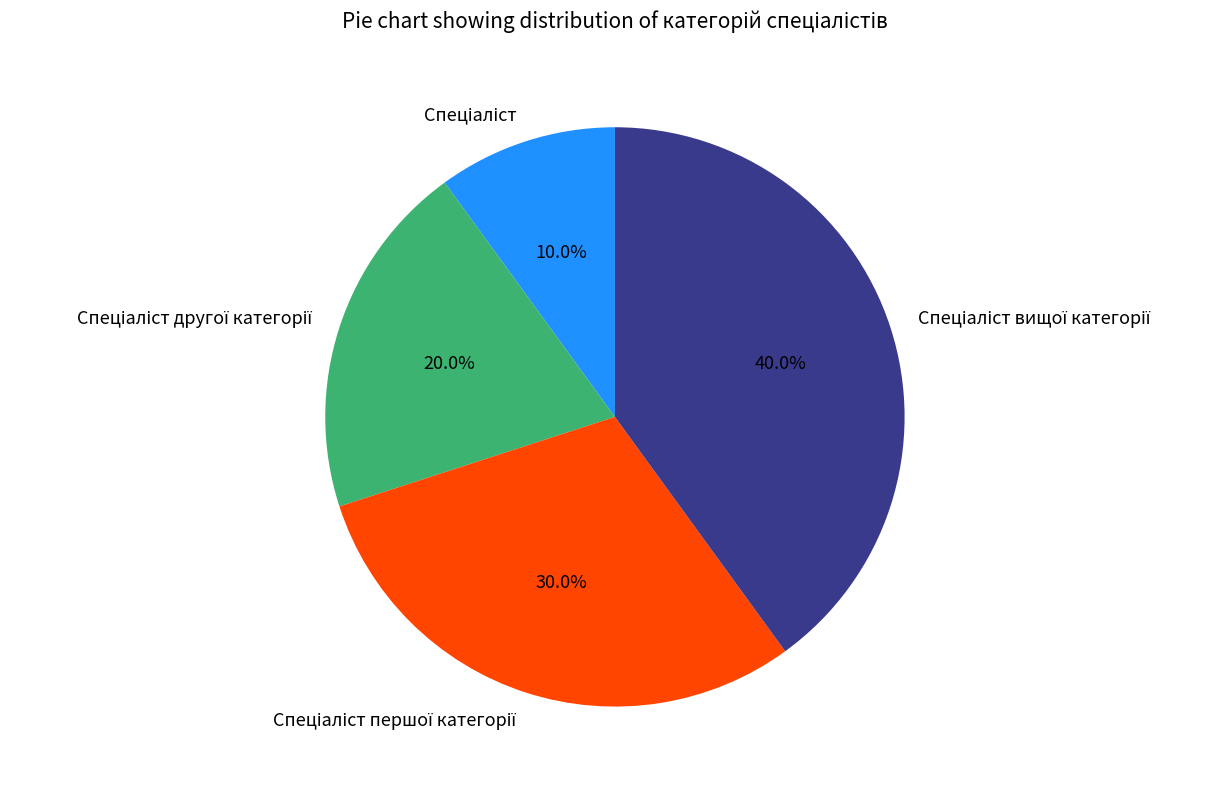

Is there a majority slice in this chart?

No